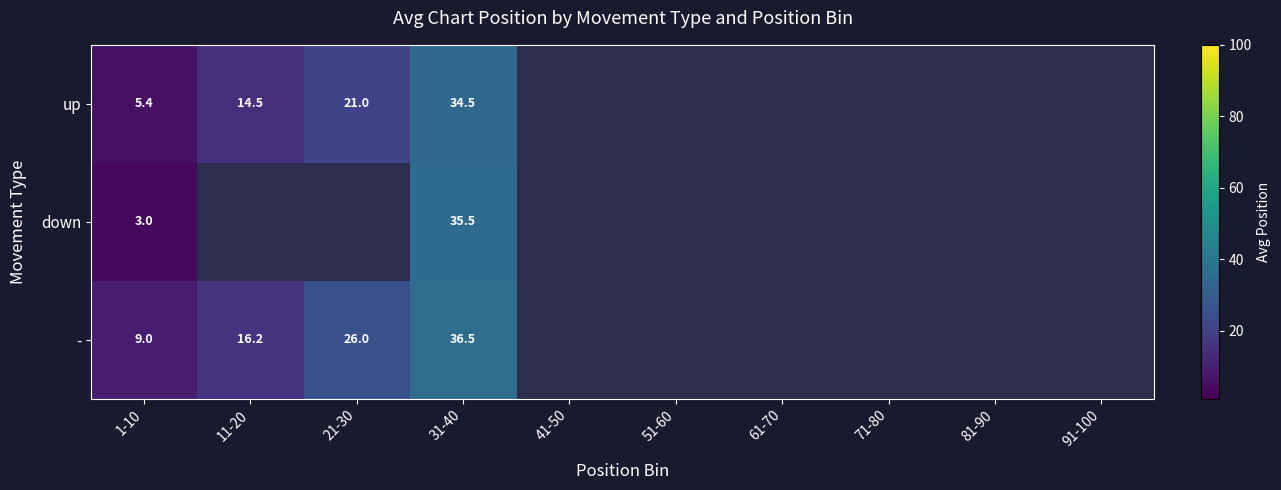

Is the value of - at 1-10 greater than the value of up at 1-10?

Yes